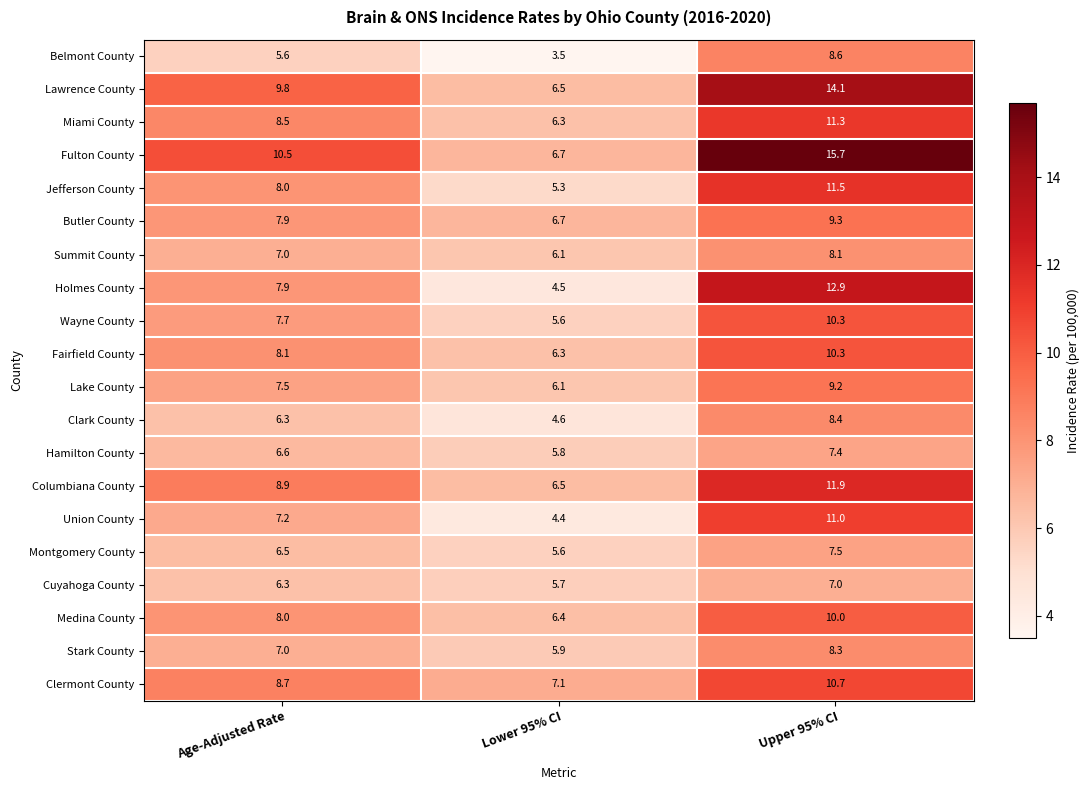

Rank the categories by Butler County value from highest to lowest.

Upper 95% CI, Age-Adjusted Rate, Lower 95% CI